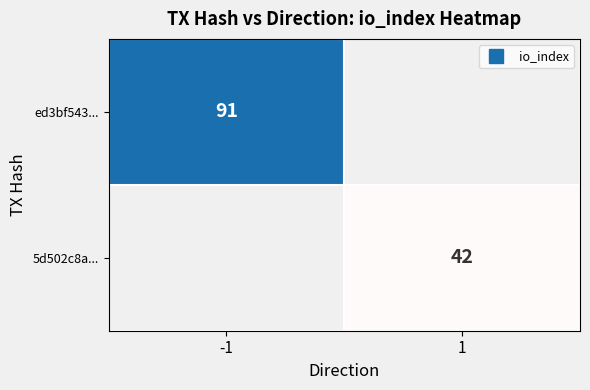

What is the difference between the maximum and minimum values in the 5d502c8a... series?

42